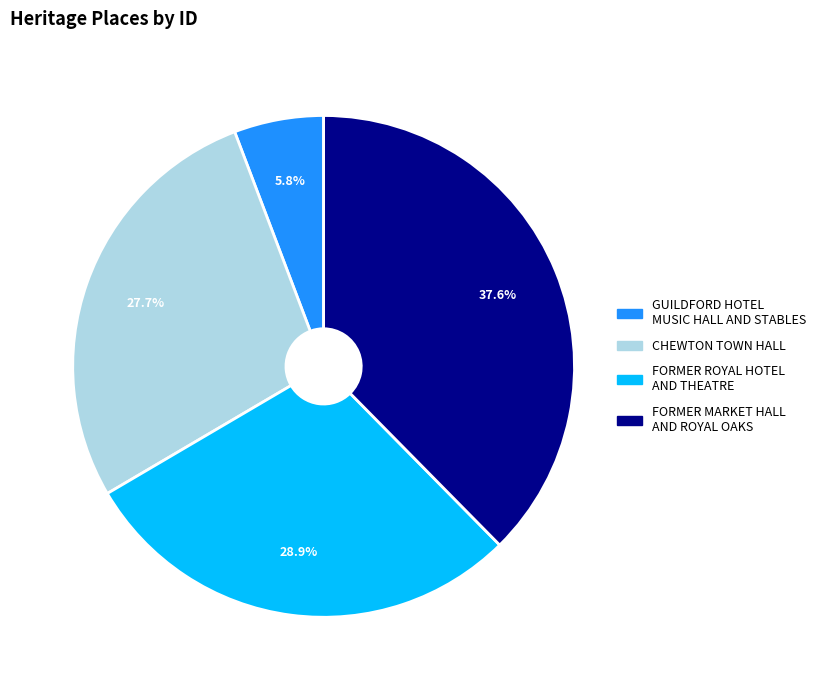

What is the ratio of the value at FORMER MARKET HALL AND ROYAL OAKS to the value at FORMER ROYAL HOTEL AND THEATRE?

1.3